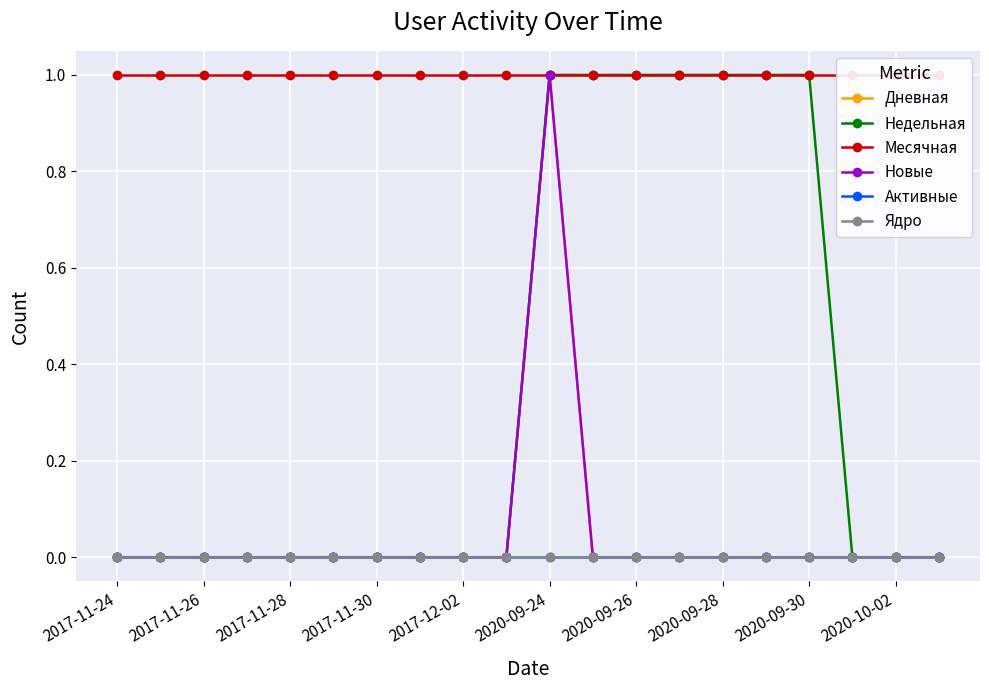

True or false: Недельная has more than 2 points higher than both neighbors.

False